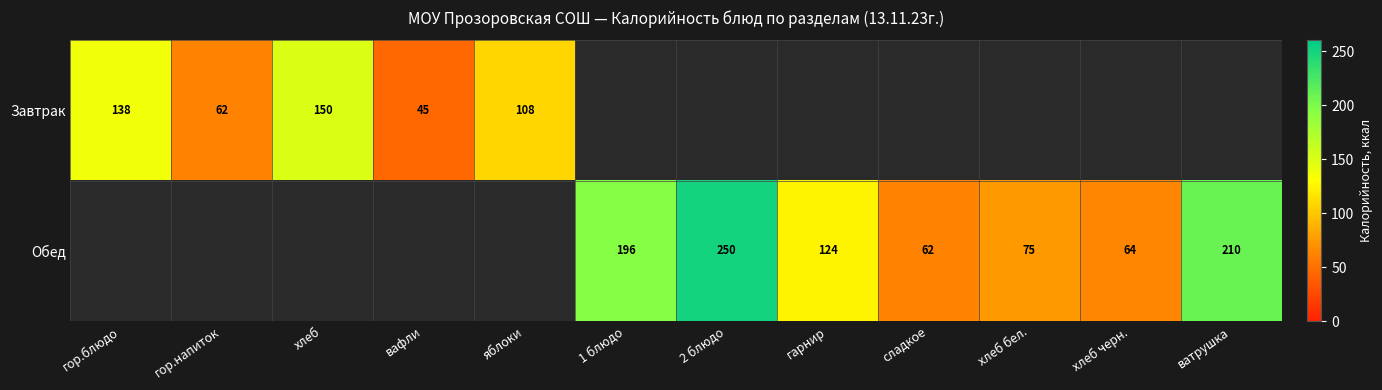

True or false: Обед has a value of 250 at 2 блюдо.

True